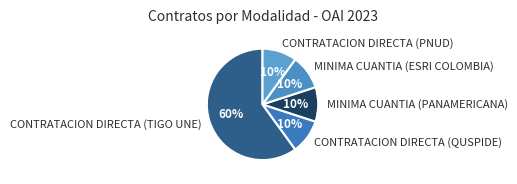

What is the majority slice?

CONTRATACION DIRECTA (TIGO UNE)